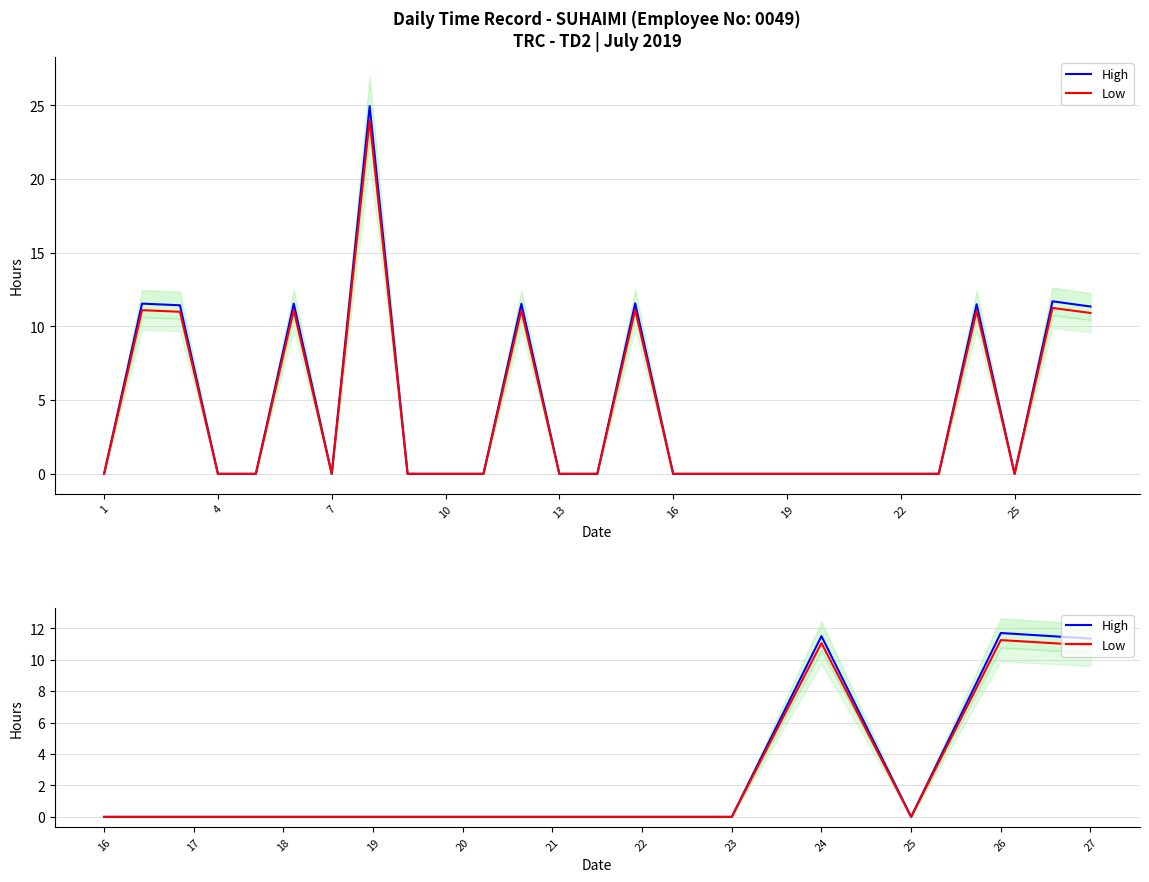

True or false: High has more than 2 interior local peaks.

False